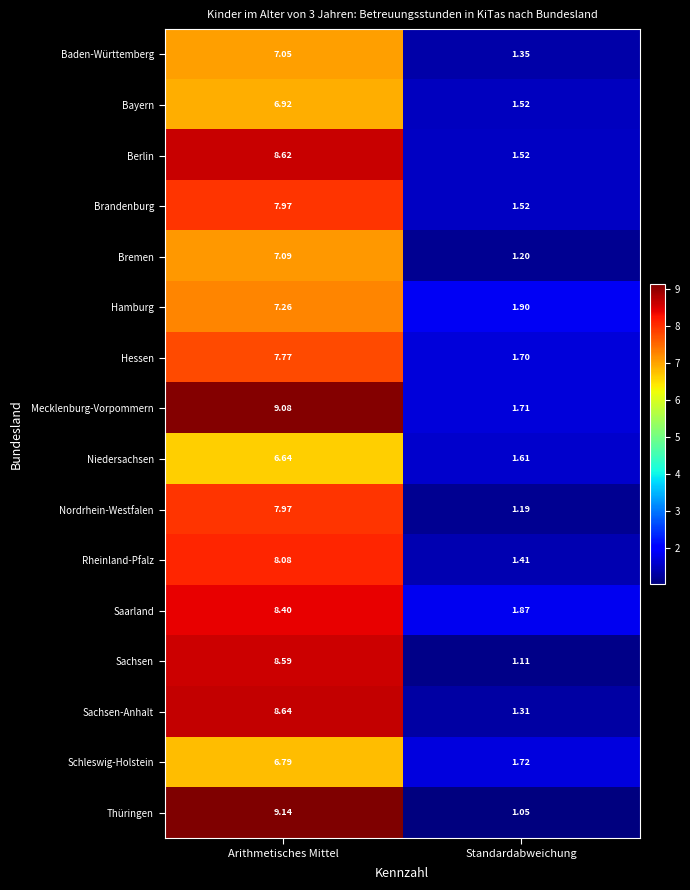

At which category is the sum across all series the highest?

Arithmetisches Mittel